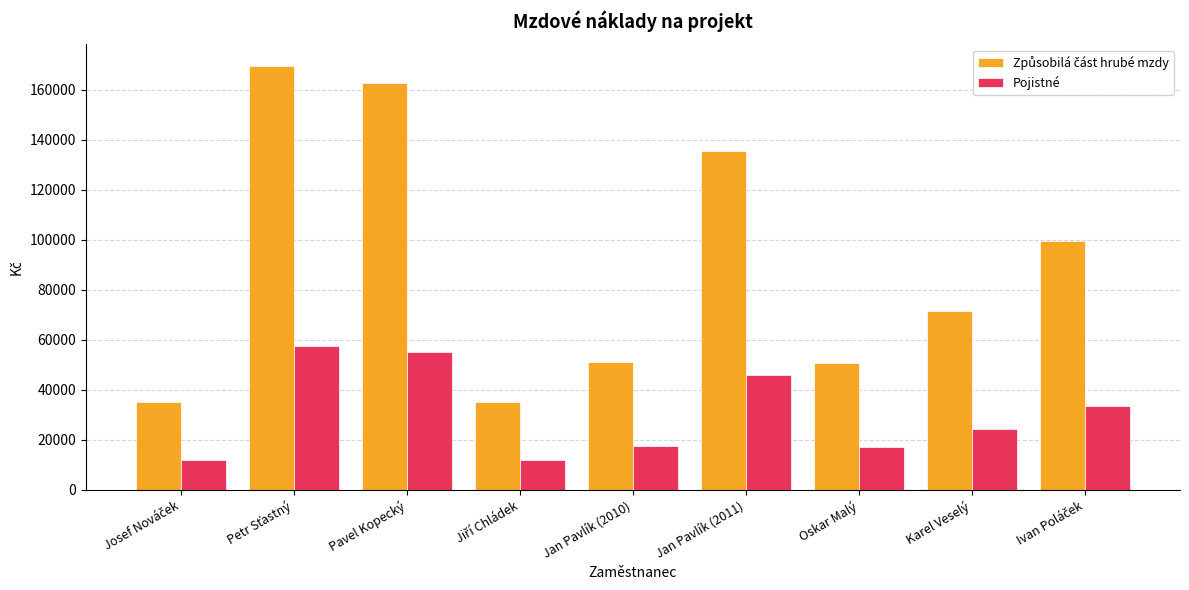

What is the smallest value displayed?

11897